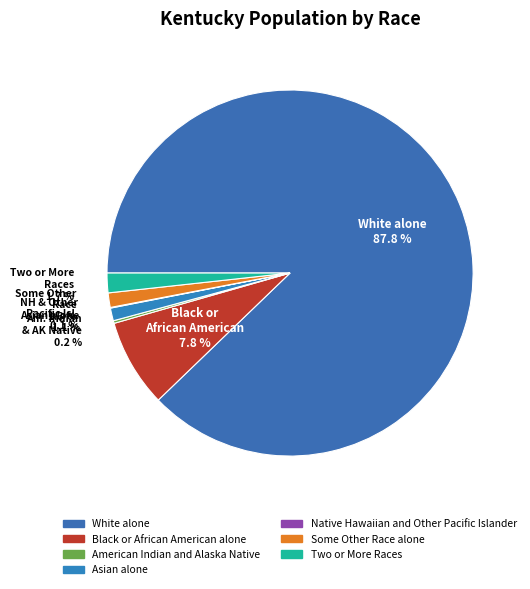

To the nearest percent, what percentage of the pie is Asian alone?

1%